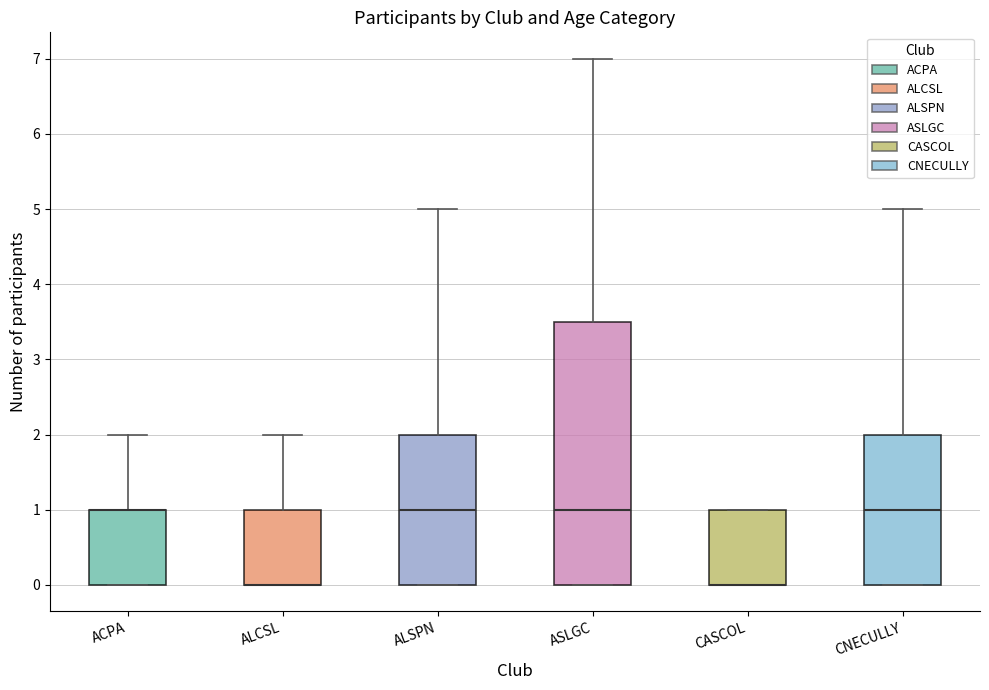

Reading left to right, transcribe this box plot: for each box, give where its median line is, the range the box spans, and where its two whiskers end, as read against the y-axis. The values are not printed on the chart, so give them approximately, as read against the axis.

ACPA: median 1.0 (drawn on the box's upper edge), box 0.0 to 1.0, whiskers 0.0 to 2.0
ALCSL: median 0.0 (drawn on the box's lower edge), box 0.0 to 1.0, whiskers 0.0 to 2.0
ALSPN: median 1.0, box 0.0 to 2.0, whiskers 0.0 to 5.0
ASLGC: median 1.0, box 0.0 to 3.5, whiskers 0.0 to 7.0
CASCOL: median 0.0 (drawn on the box's lower edge), box 0.0 to 1.0, whiskers 0.0 to 1.0
CNECULLY: median 1.0, box 0.0 to 2.0, whiskers 0.0 to 5.0